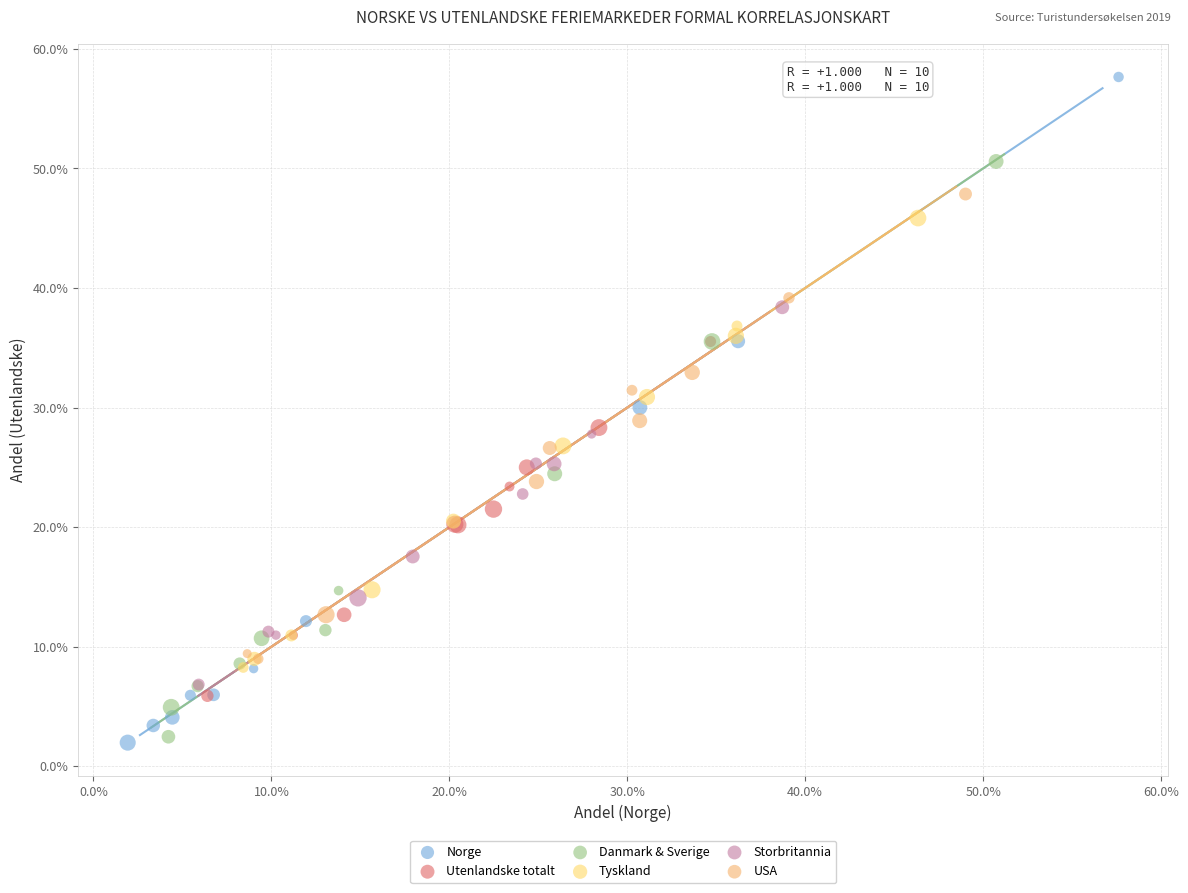

What are all the series names shown in the legend?

Norge, Utenlandske totalt, Danmark & Sverige, Tyskland, Storbritannia, USA